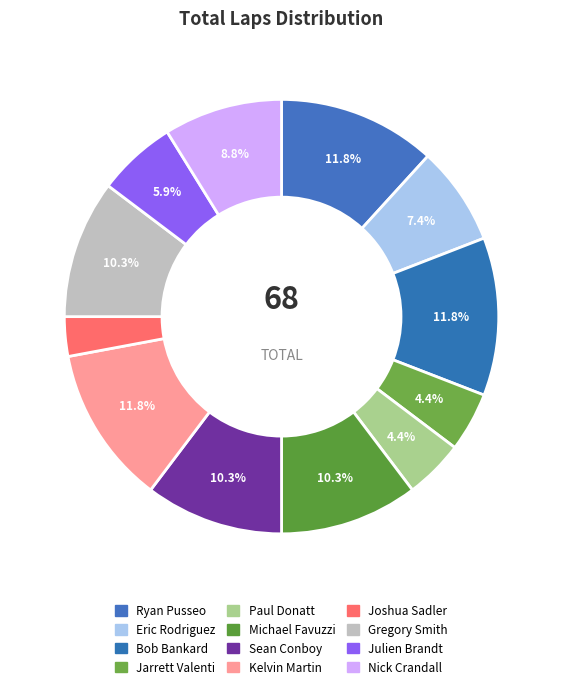

How many slices are in this pie chart?

12